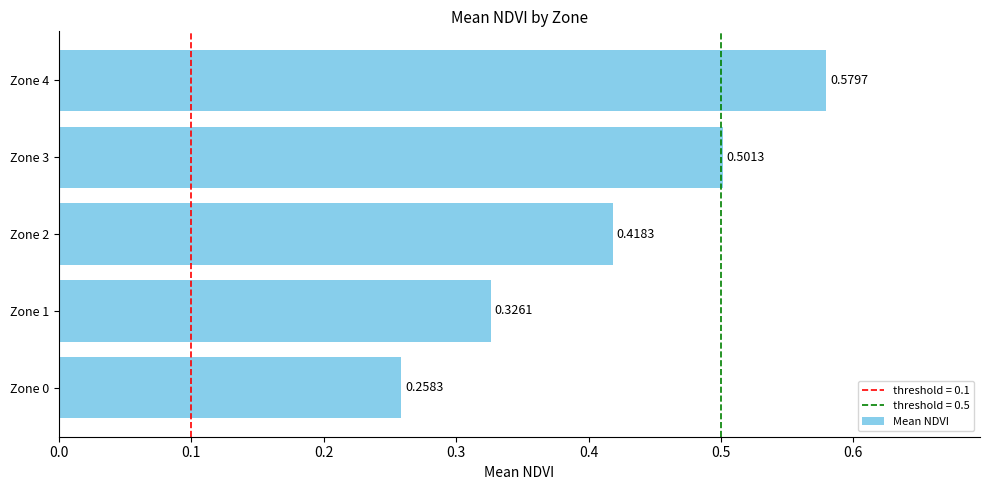

Between Zone 0 and Zone 3, which is larger?

Zone 3